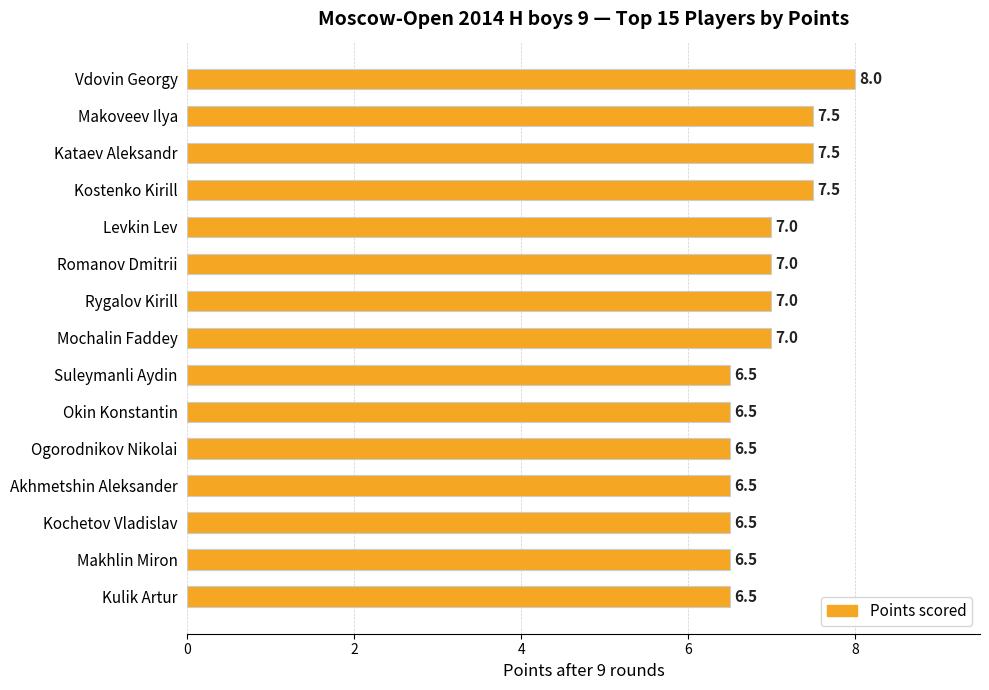

The chart shows a value of 8.5 at Kochetov Vladislav. True or false?

False